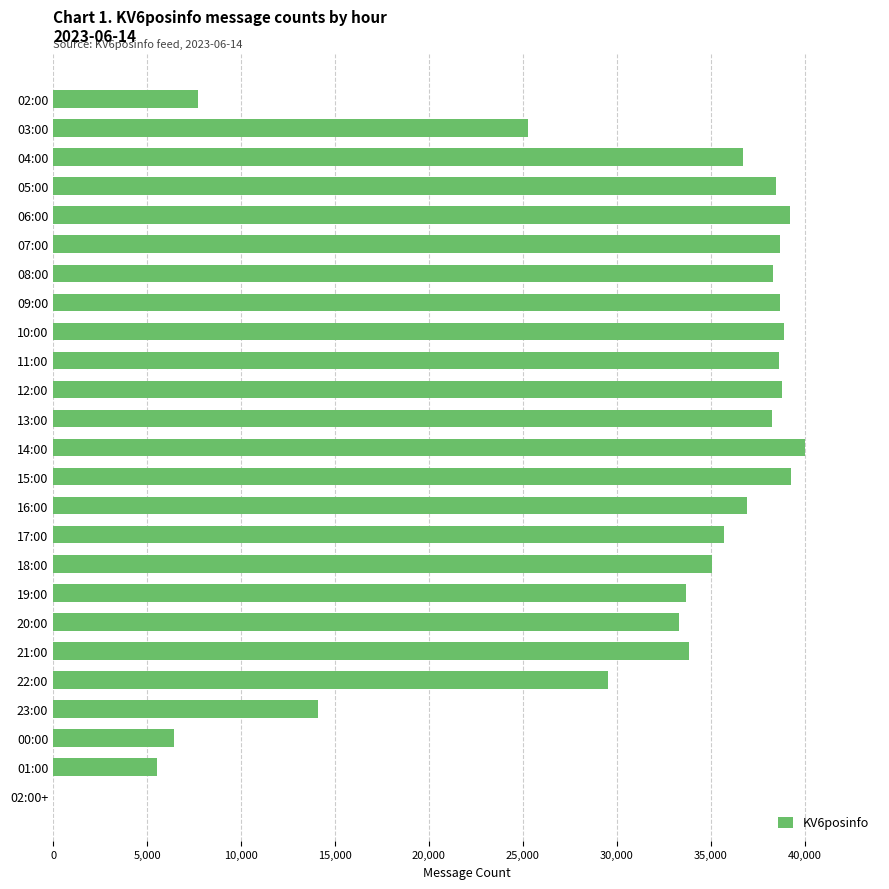

Are the bars horizontal?

Yes